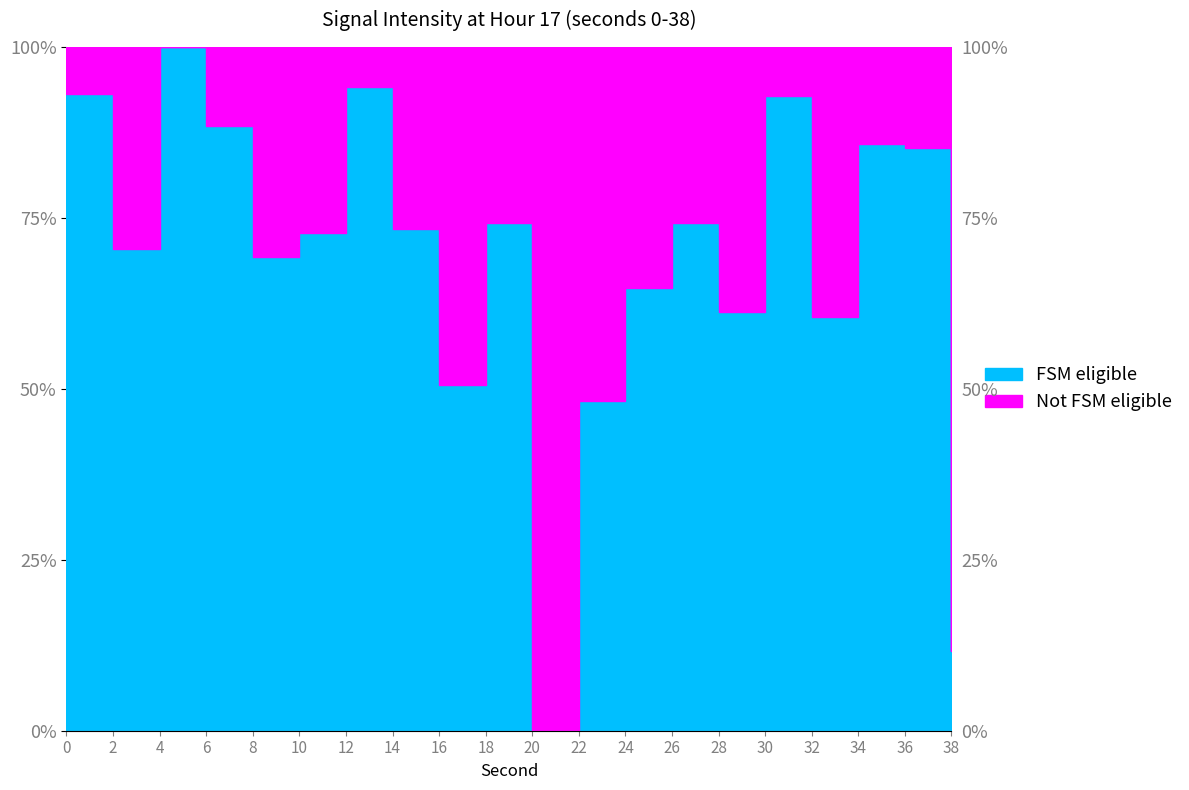

Reading left to right, what are all the values shown in this chart?

0=93.1	2=70.4	4=100.0	6=88.4	8=69.3	10=72.9	12=94.1	14=73.4	16=50.5	18=74.3	20=0.0	22=48.2	24=64.8	26=74.2	28=61.3	30=92.9	32=60.5	34=85.8	36=85.2	38=11.6